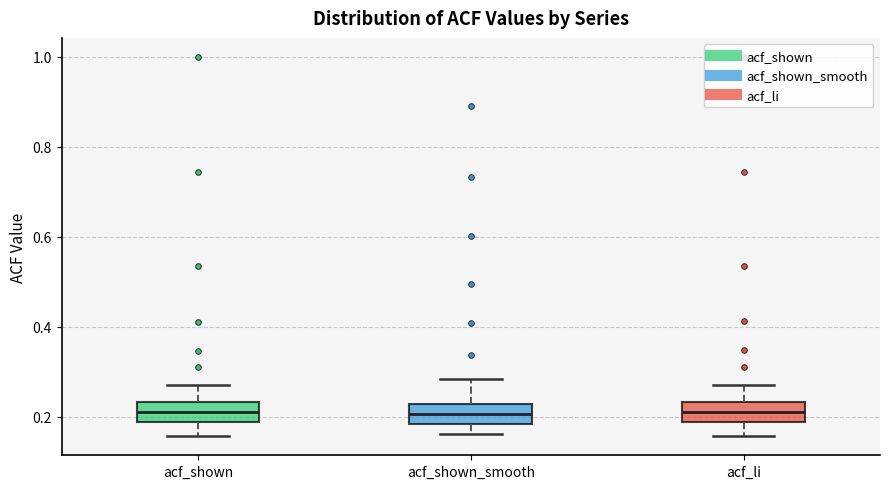

Reading left to right, read every box against the y-axis: the position of its median line, the range the box covers, and the ends of its whiskers. The values are not printed on the chart, so give them approximately, as read against the axis.

acf_shown: median 0.22, box 0.18 to 0.24, whiskers 0.16 to 0.28
acf_shown_smooth: median 0.20, box 0.18 to 0.22, whiskers 0.16 to 0.28
acf_li: median 0.22, box 0.18 to 0.24, whiskers 0.16 to 0.28